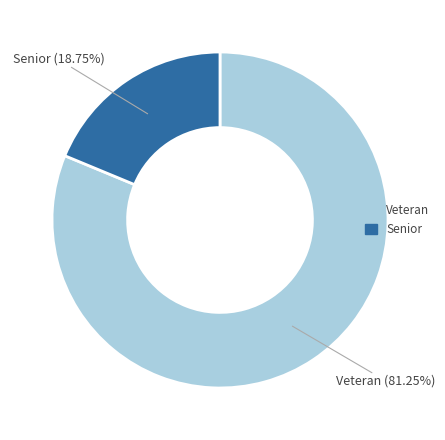

Rank the categories by value from highest to lowest.

Veteran, Senior